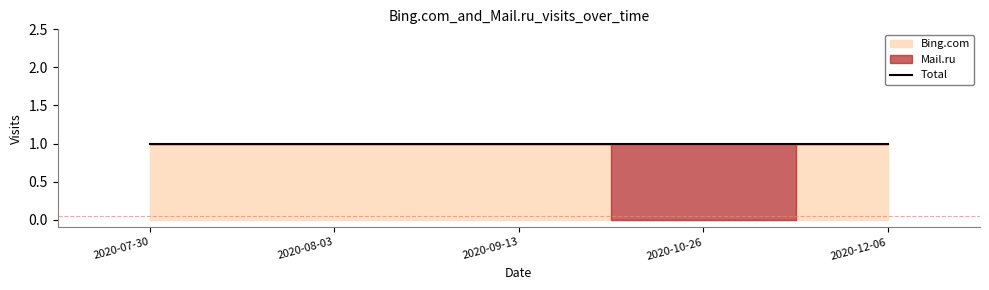

Reading left to right, what are all the values shown in this chart?

Bing.com: 2020-07-30=1	2020-08-03=1	2020-09-13=1	2020-10-26=0	2020-12-06=1
Mail.ru: 2020-07-30=0	2020-08-03=0	2020-09-13=0	2020-10-26=1	2020-12-06=0